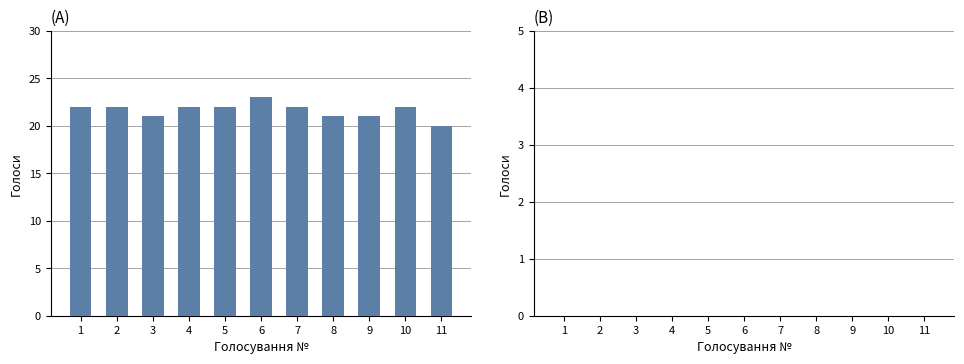

What is the change in value from 3 to 10?

+1